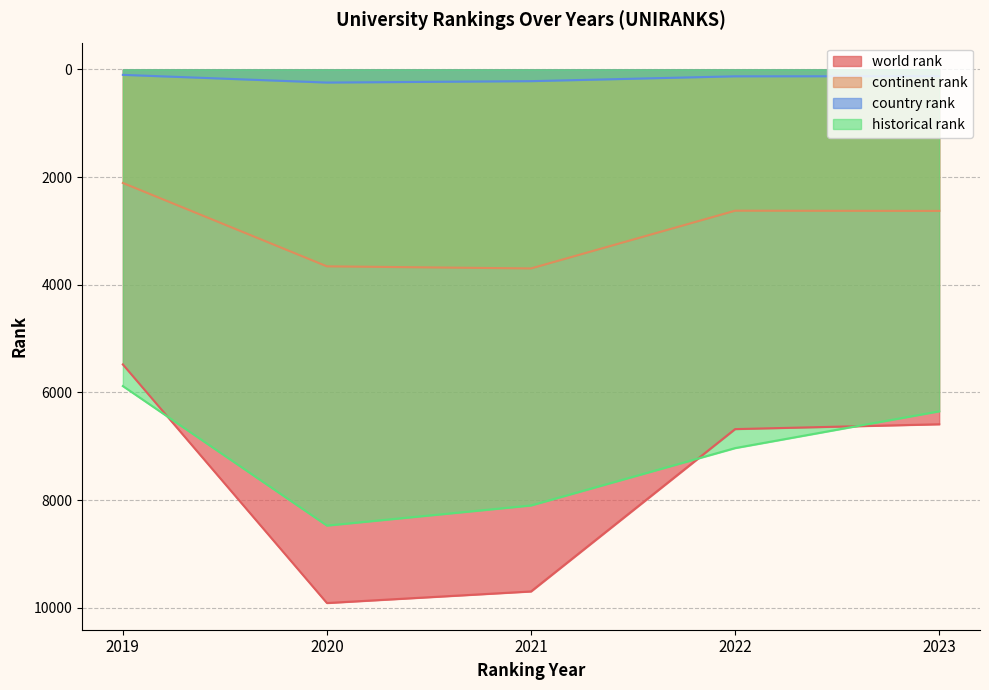

How many lines are shown in the chart?

4